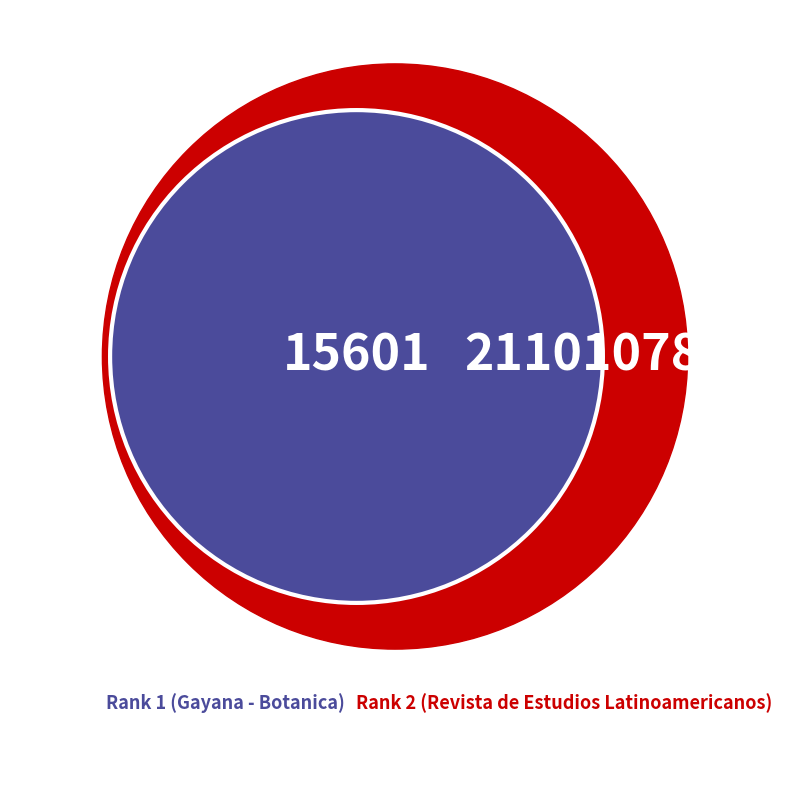

Does any single category account for the majority?

Yes